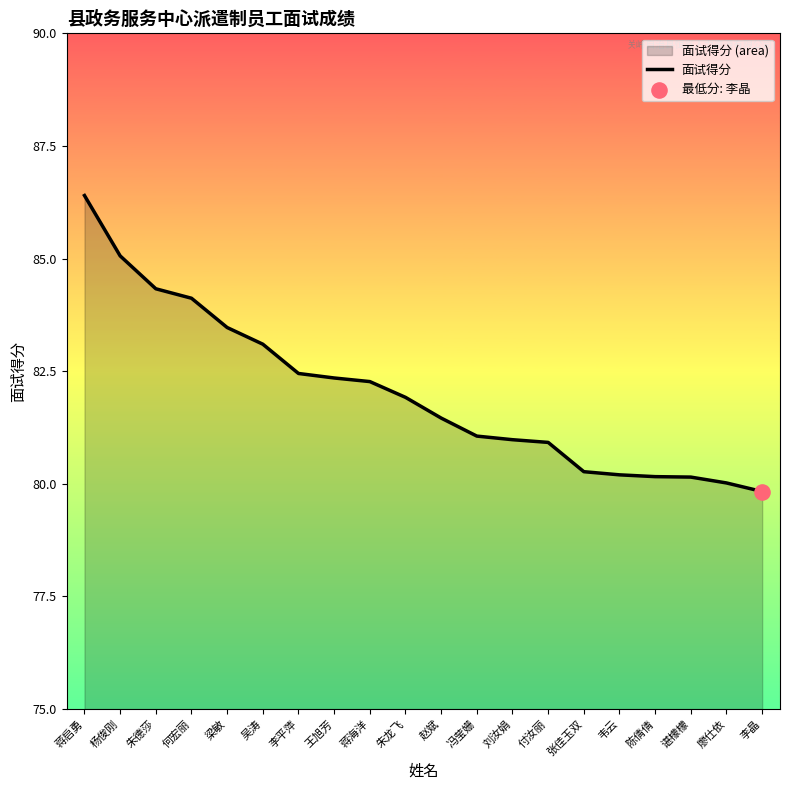

Which has a higher value, 赵斌 or 何宏丽?

何宏丽